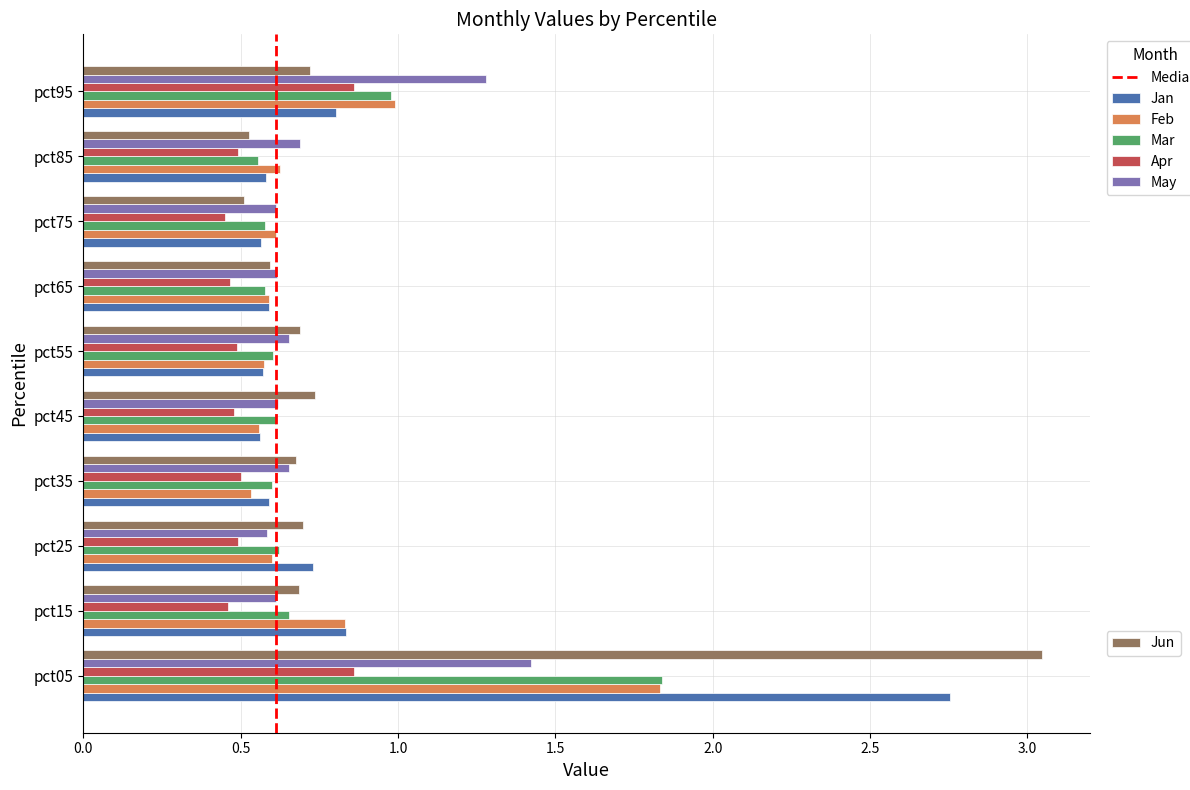

Which label corresponds to the largest value in the chart?

pct05